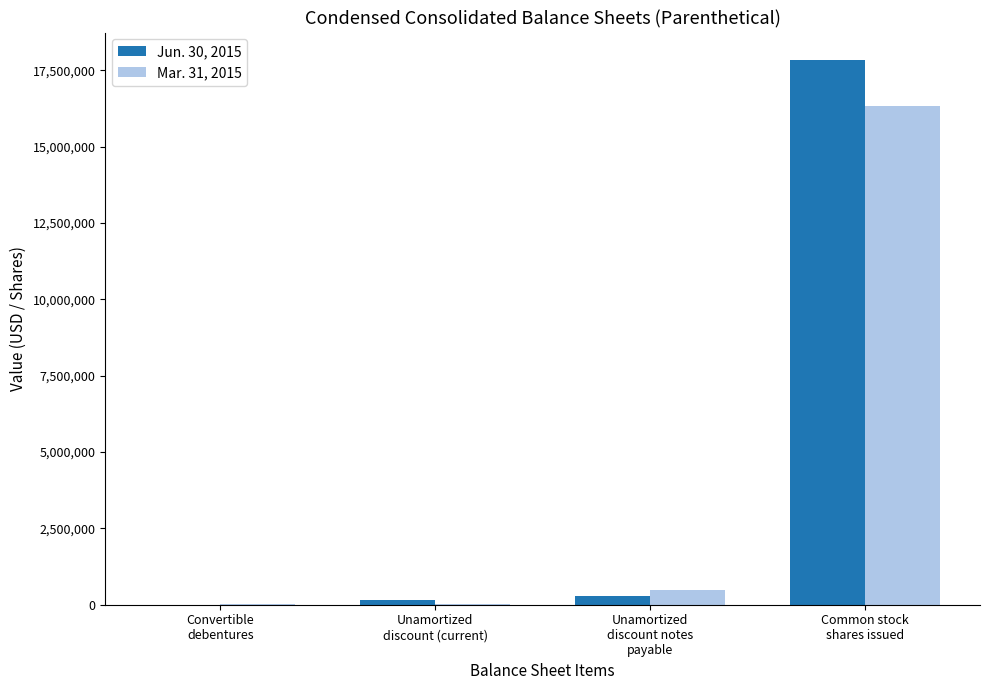

Is the value of Mar. 31, 2015 at Unamortized
discount notes
payable greater than the value of Jun. 30, 2015 at Convertible
debentures?

Yes